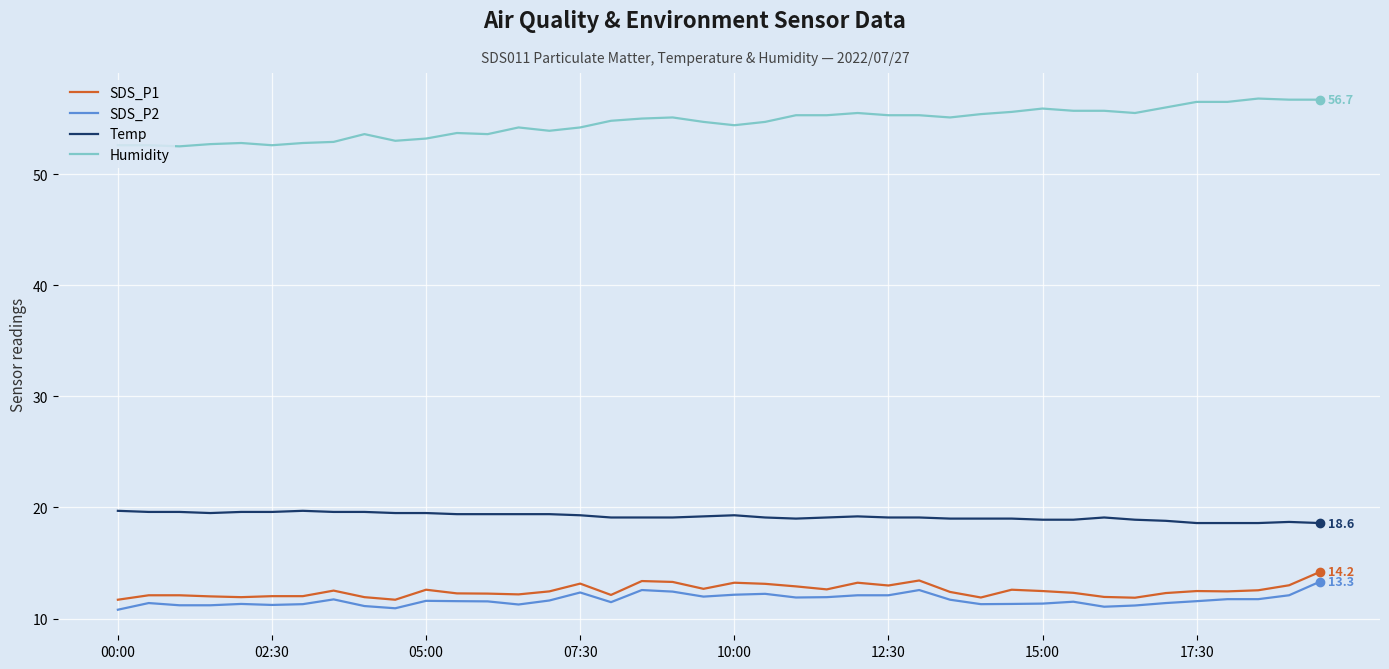

Which series has the largest total across all categories?

Humidity